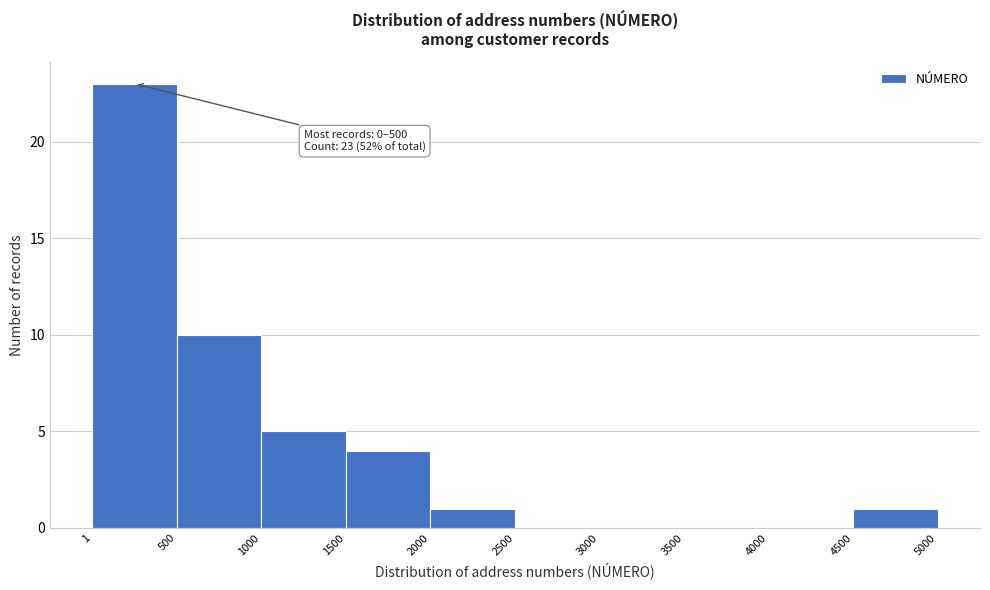

Which range on the x-axis has the tallest bar?

1 to 500